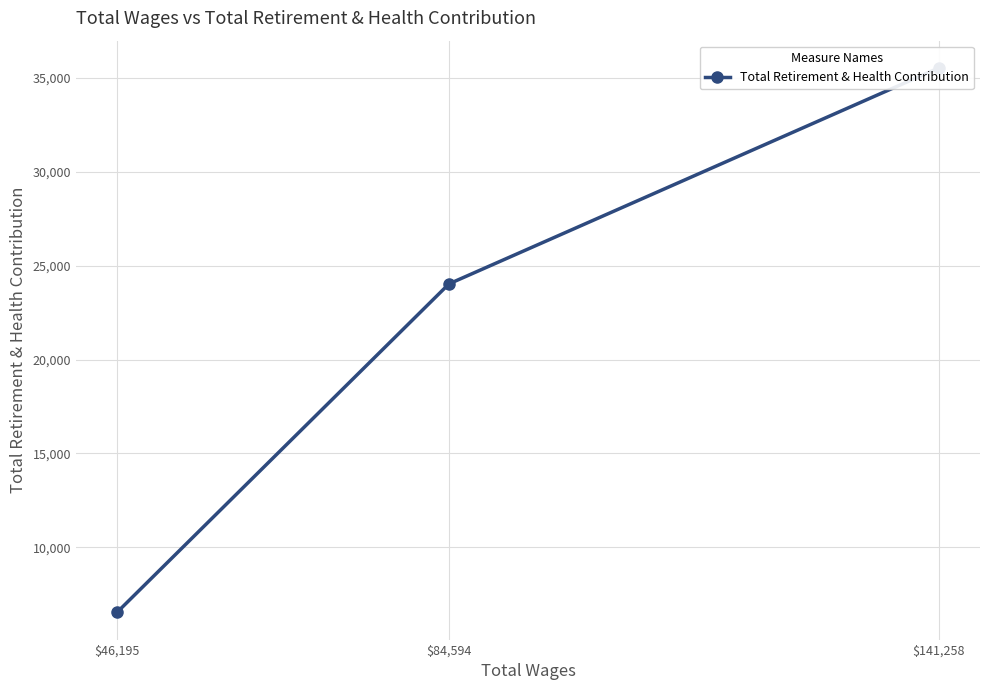

List the labels in order of value, smallest first.

$46,195, $84,594, $141,258